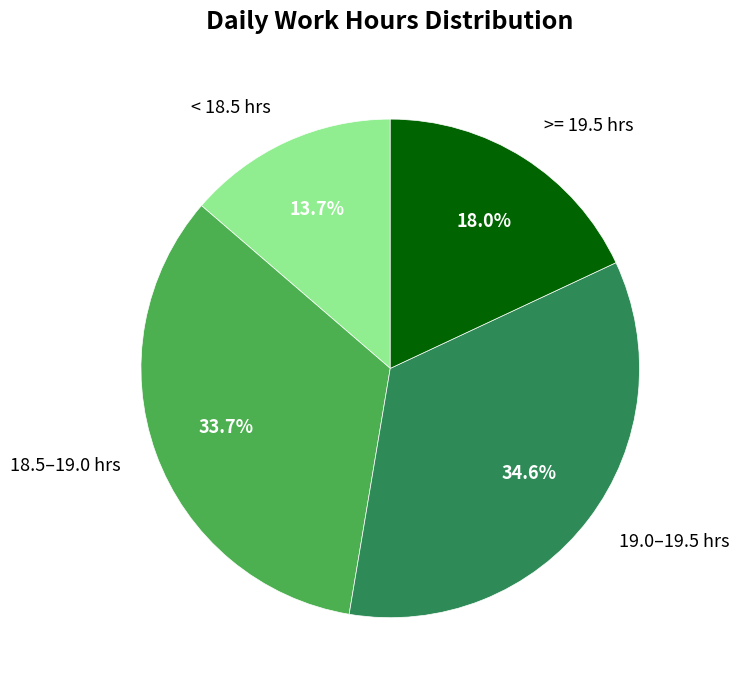

Combined, do 19.0–19.5 hrs and 18.5–19.0 hrs account for over 50%?

Yes